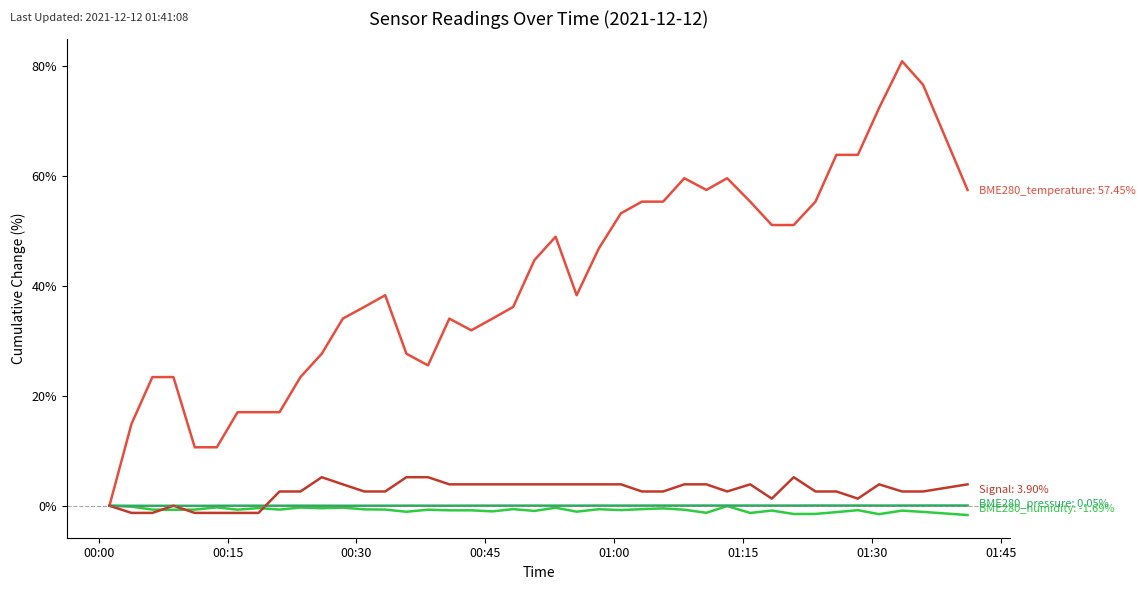

What is the greatest value displayed?

80.9